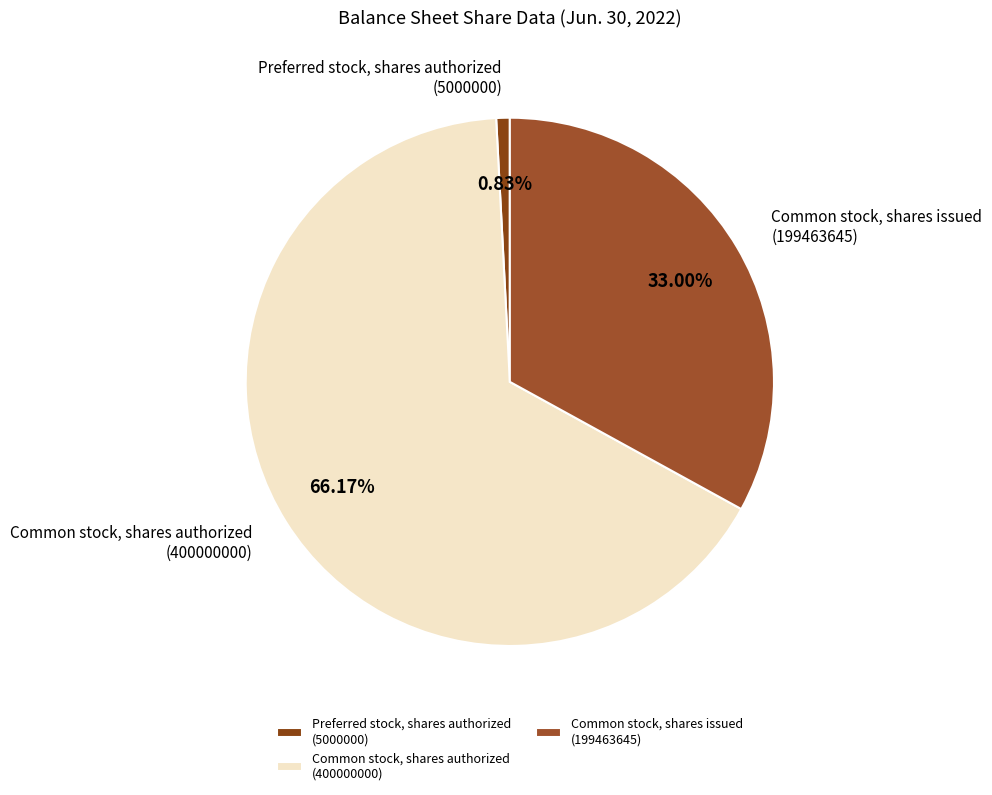

Is the sum of Preferred stock, shares authorized (5000000) and Common stock, shares authorized (400000000) greater than half?

Yes